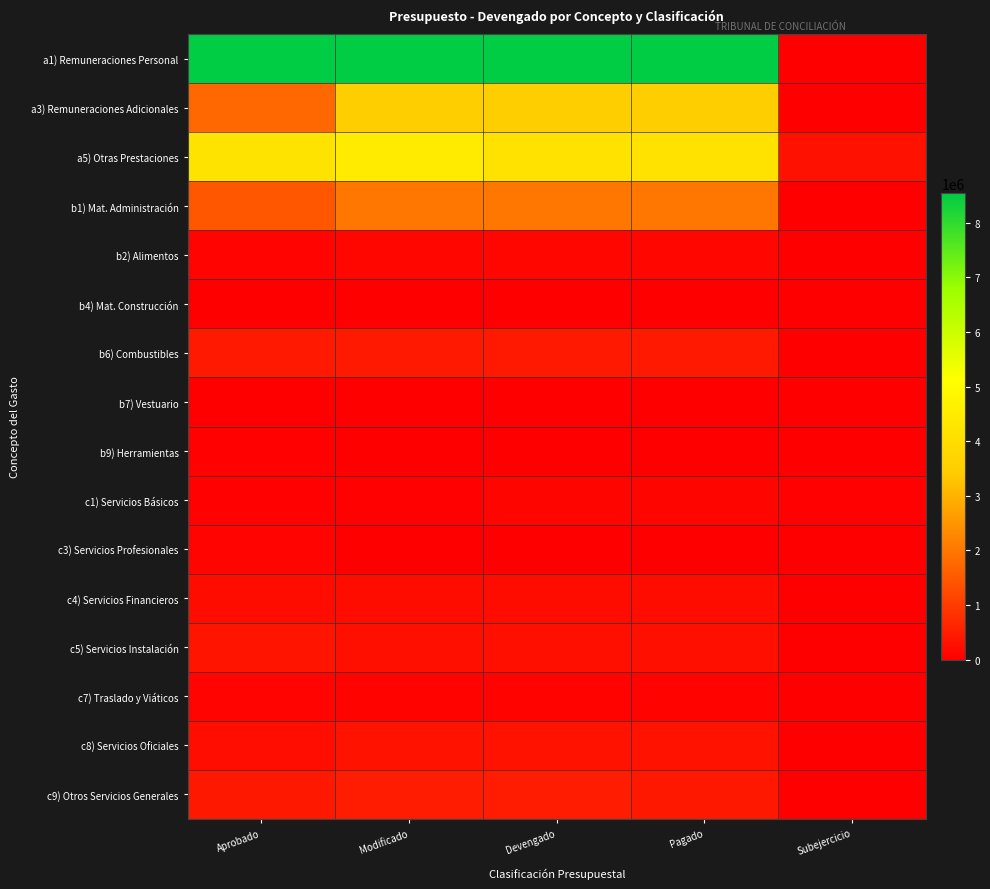

Reading left to right, extract all data points from this chart.

a1) Remuneraciones Personal: Aprobado=8532660	Modificado=8536987	Devengado=8536987	Pagado=8536987	Subejercicio=0
a3) Remuneraciones Adicionales: Aprobado=1754702	Modificado=3497057	Devengado=3497057	Pagado=3497057	Subejercicio=0
a5) Otras Prestaciones: Aprobado=4188547	Modificado=4467908	Devengado=4154699	Pagado=4154699	Subejercicio=313209
b1) Mat. Administración: Aprobado=1465000	Modificado=2003617	Devengado=2003617	Pagado=2003617	Subejercicio=0
b2) Alimentos: Aprobado=100000	Modificado=132674	Devengado=132674	Pagado=132674	Subejercicio=0
b4) Mat. Construcción: Aprobado=15000	Modificado=11638	Devengado=11638	Pagado=11638	Subejercicio=0
b6) Combustibles: Aprobado=444000	Modificado=444235	Devengado=444235	Pagado=444235	Subejercicio=0
b7) Vestuario: Aprobado=10000	Modificado=12091	Devengado=12091	Pagado=12091	Subejercicio=0
b9) Herramientas: Aprobado=55000	Modificado=26309	Devengado=26309	Pagado=26309	Subejercicio=0
c1) Servicios Básicos: Aprobado=51200	Modificado=54749	Devengado=103156	Pagado=103156	Subejercicio=48407
c3) Servicios Profesionales: Aprobado=96200	Modificado=2030	Devengado=2030	Pagado=2030	Subejercicio=0
c4) Servicios Financieros: Aprobado=218000	Modificado=222691	Devengado=230900	Pagado=230900	Subejercicio=8209
c5) Servicios Instalación: Aprobado=355000	Modificado=278082	Devengado=277647	Pagado=277647	Subejercicio=435
c7) Traslado y Viáticos: Aprobado=86560	Modificado=76563	Devengado=76563	Pagado=76563	Subejercicio=0
c8) Servicios Oficiales: Aprobado=256000	Modificado=319382	Devengado=319382	Pagado=319382	Subejercicio=0
c9) Otros Servicios Generales: Aprobado=430040	Modificado=494619	Devengado=494619	Pagado=417401	Subejercicio=0